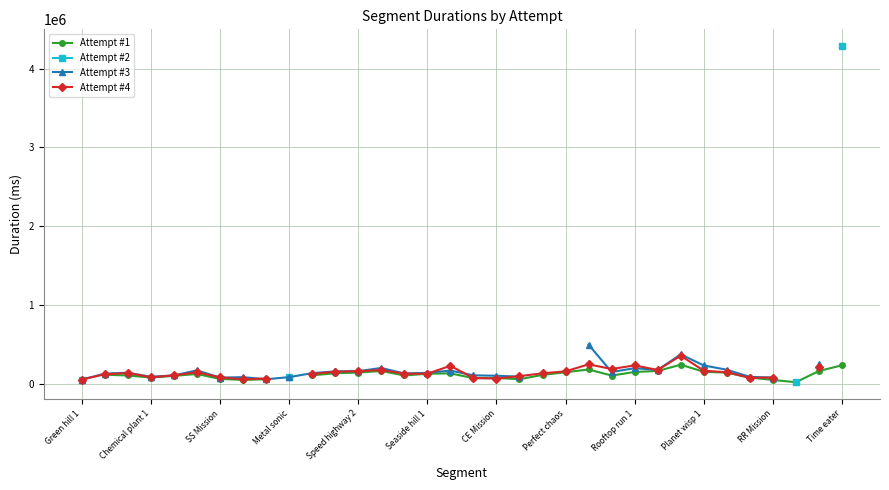

How many Attempt #1 values are between 60720 and 149410?

20